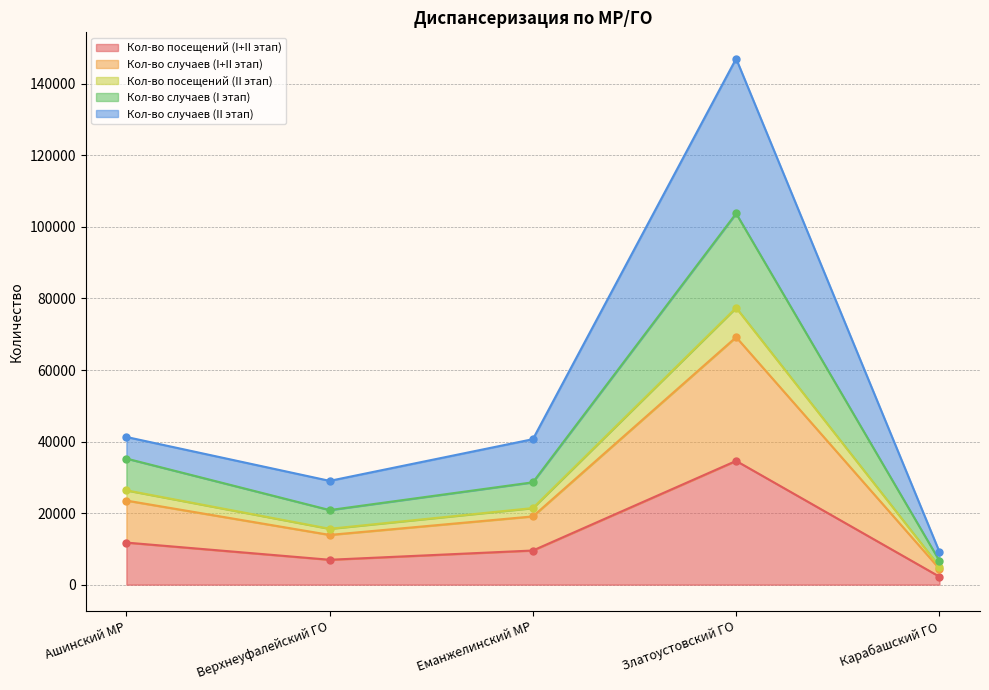

What is the minimum value for Кол-во посещений (I+II этап)?

2232